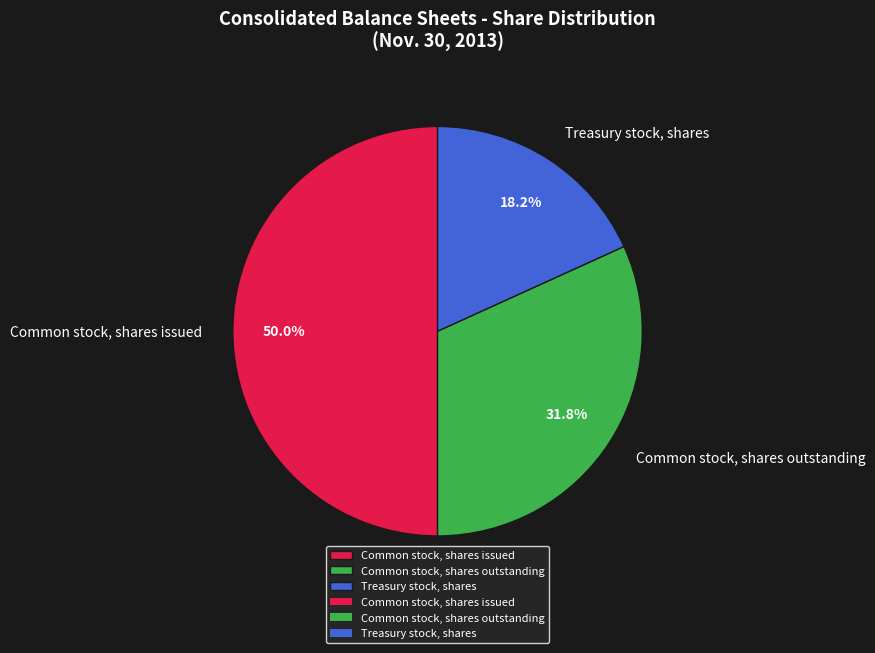

How many slices are in this pie chart?

3